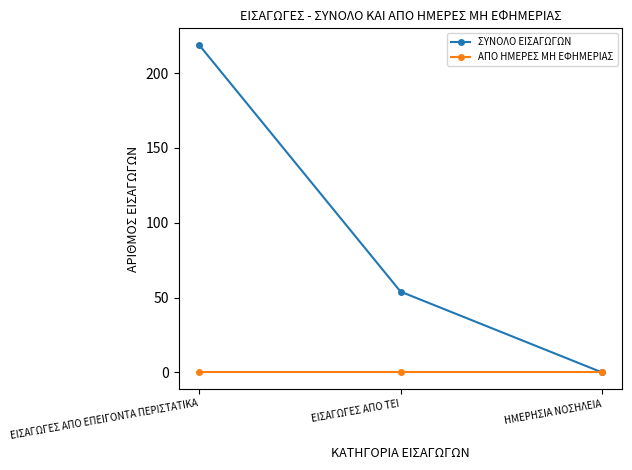

At how many categories does at least one series exceed 2?

2